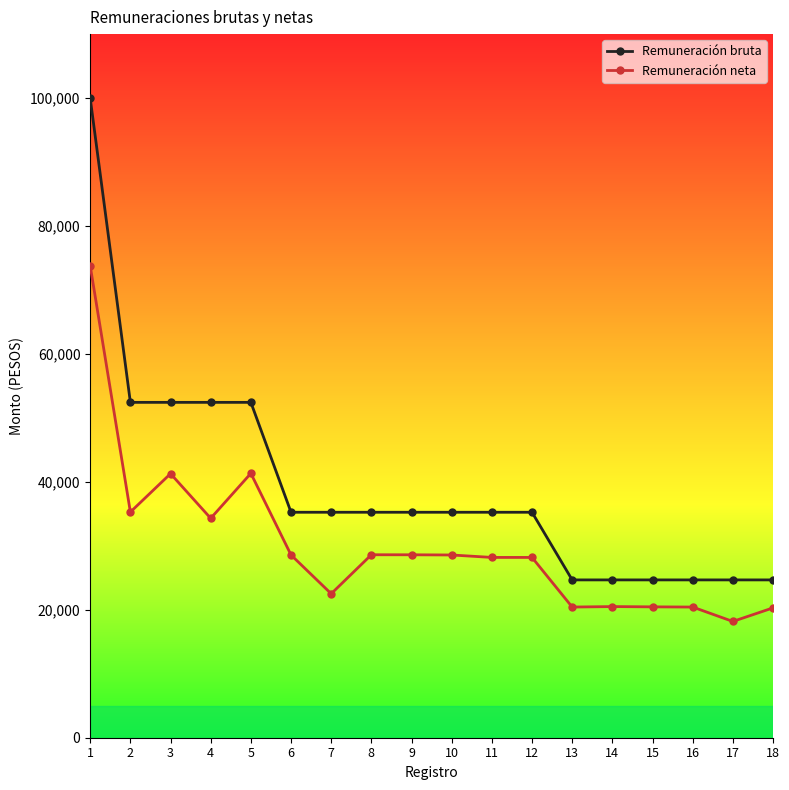

What is the value of the Remuneración neta point at the 18th from the left?

20299.0